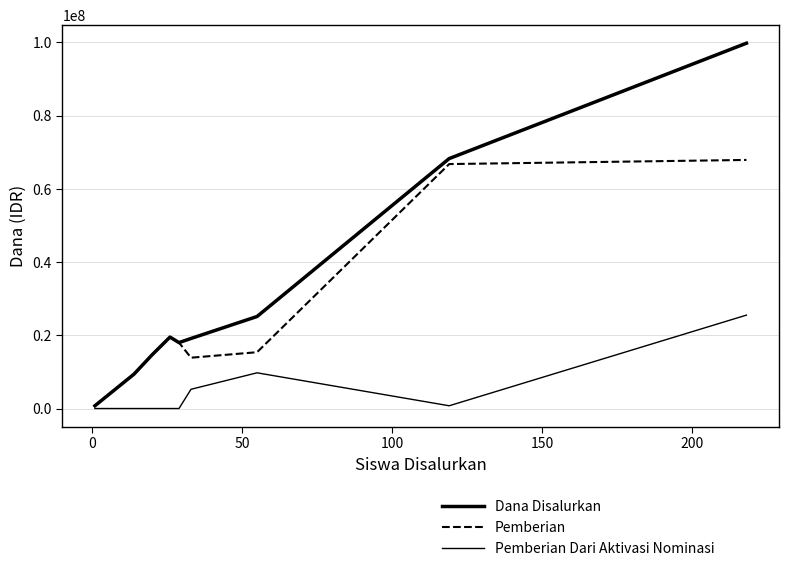

Reading right to left, transcribe all the data shown in this chart.

Dana Disalurkan: 99750000	68250000	25125000	19125000	18000000	19500000	14625000	9375000	750000
Pemberian: 67875000	66750000	15375000	13875000	18000000	19500000	14625000	9375000	750000
Pemberian Dari Aktivasi Nominasi: 25500000	750000	9750000	5250000	0	0	0	0	0